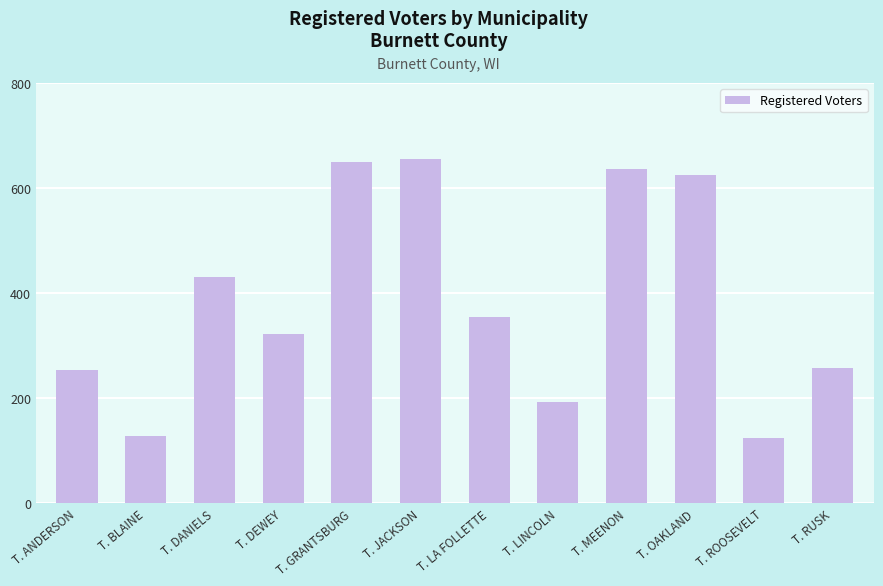

What is the greatest value displayed?

655